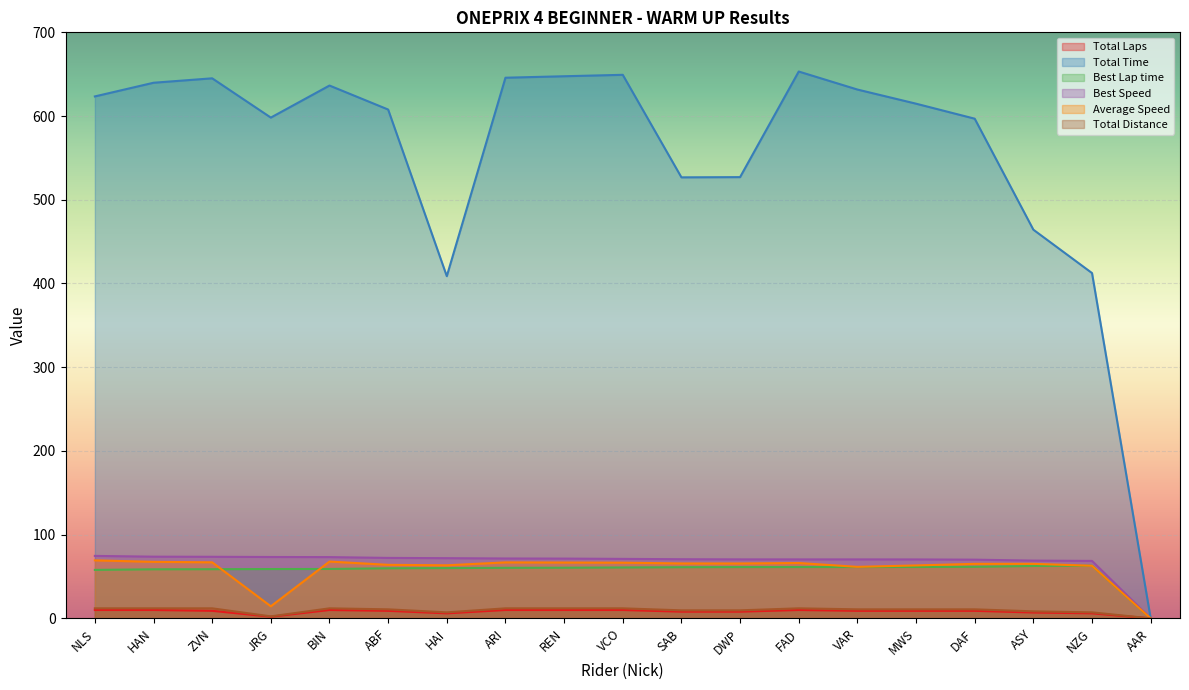

What is the difference between the highest and lowest values at REN?

637.6